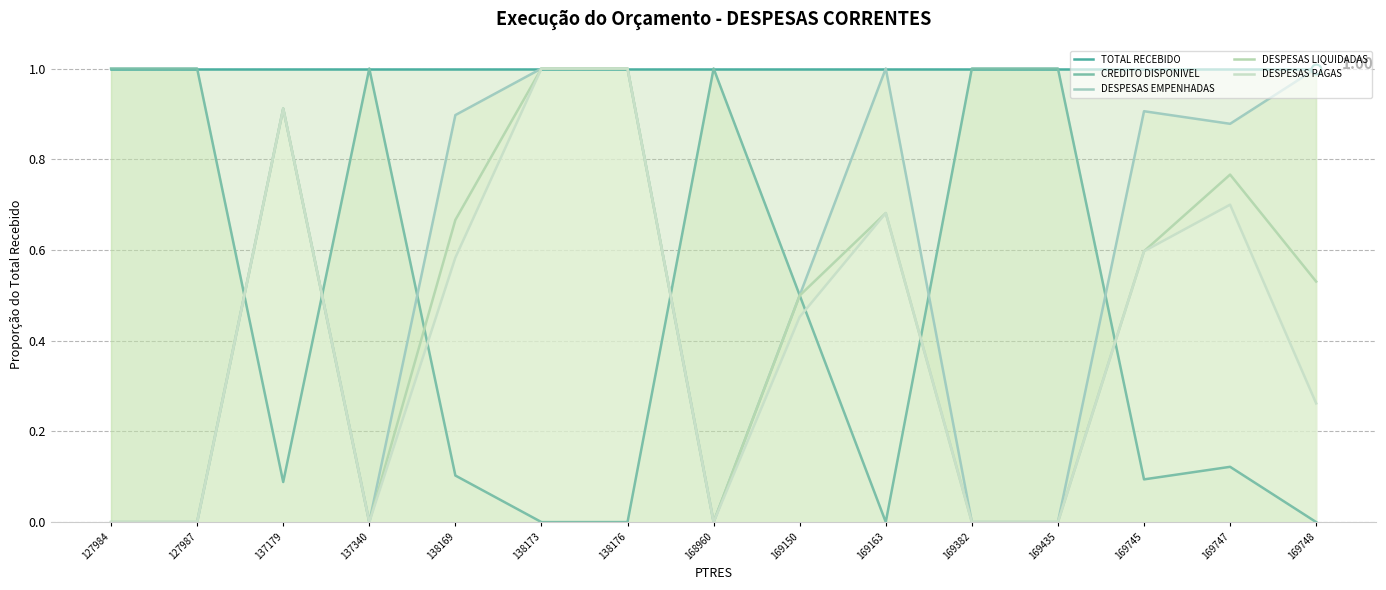

In DESPESAS LIQUIDADAS, how many points are lower than both neighbors (excluding endpoints)?

2